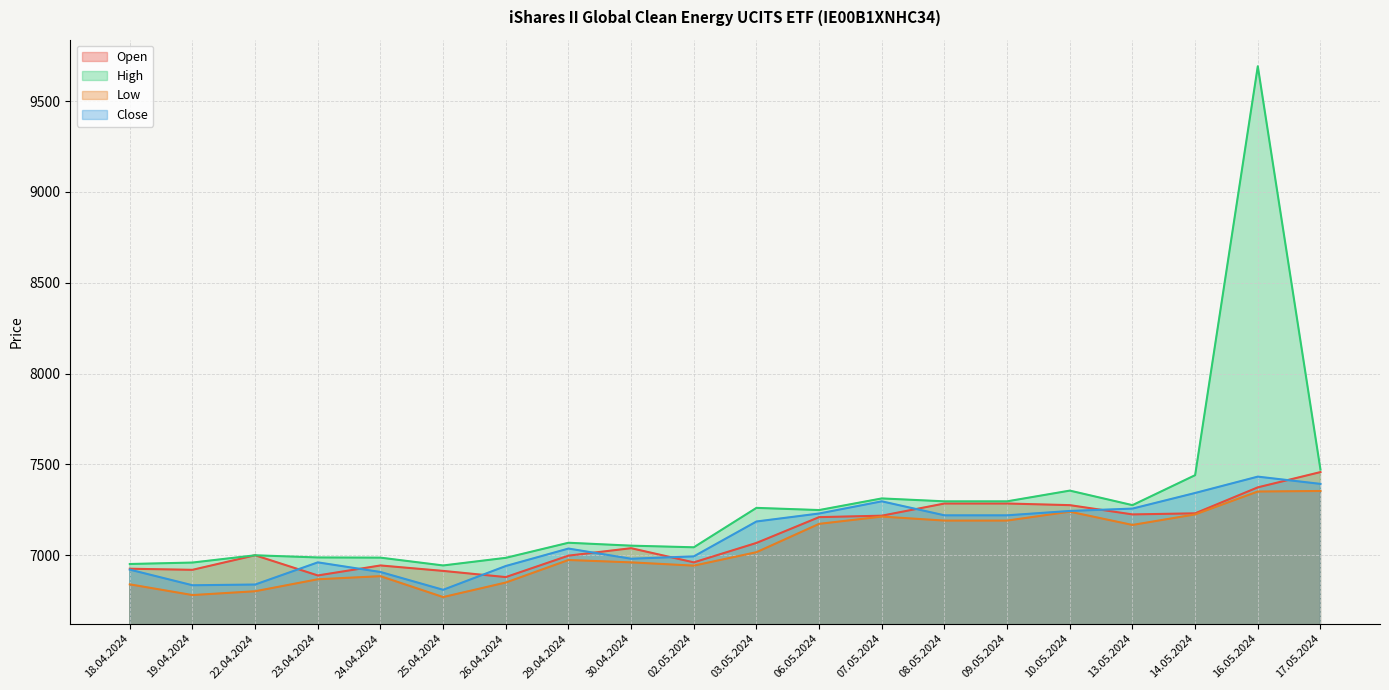

What is the label of the 4th point from the left?

23.04.2024